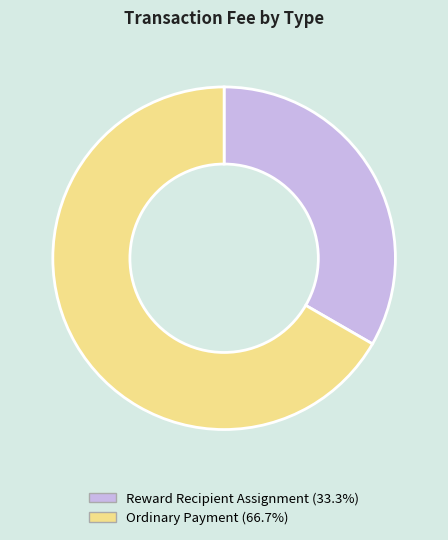

Count the number of slices in the pie.

2